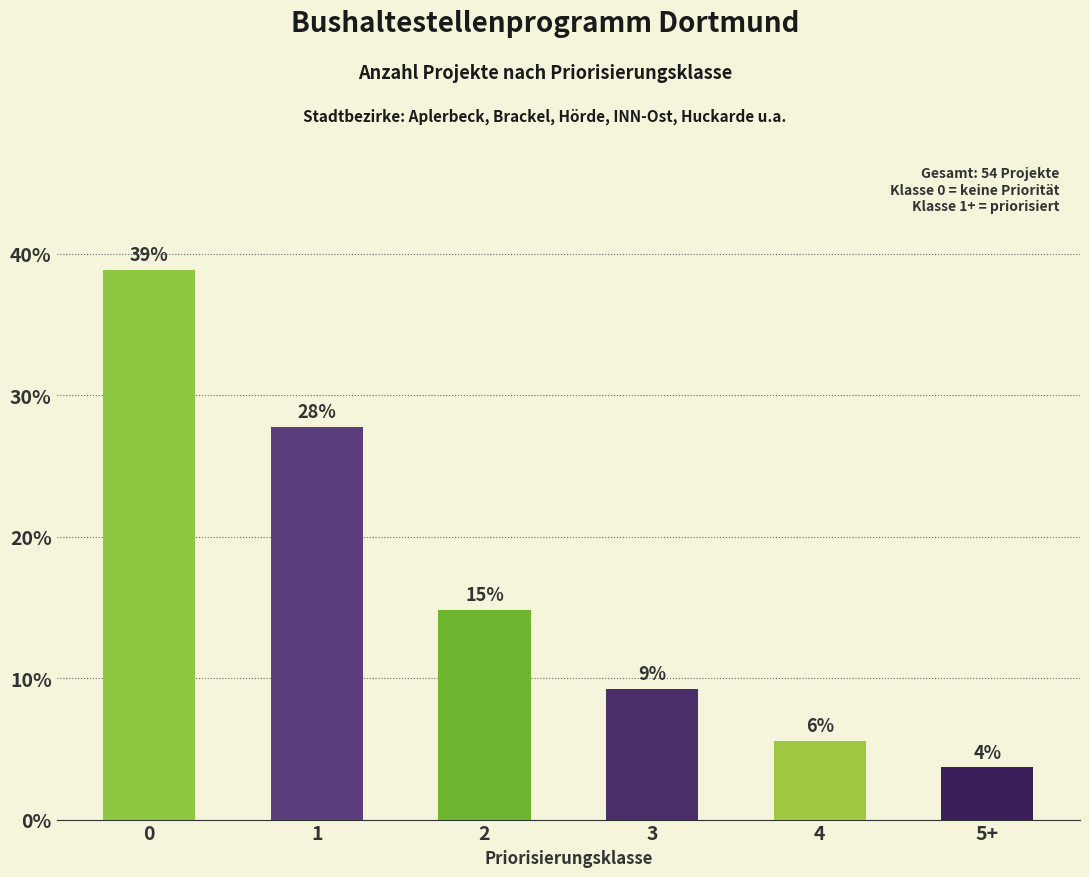

Reading left to right, list all the values displayed in this chart.

38.9	27.8	14.8	9.3	5.6	3.7